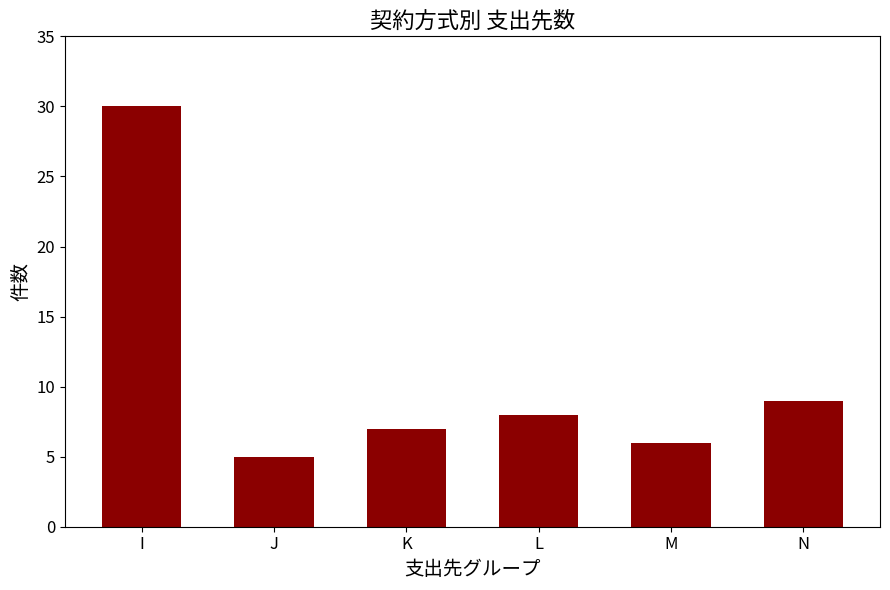

Count the number of categories in the chart.

6